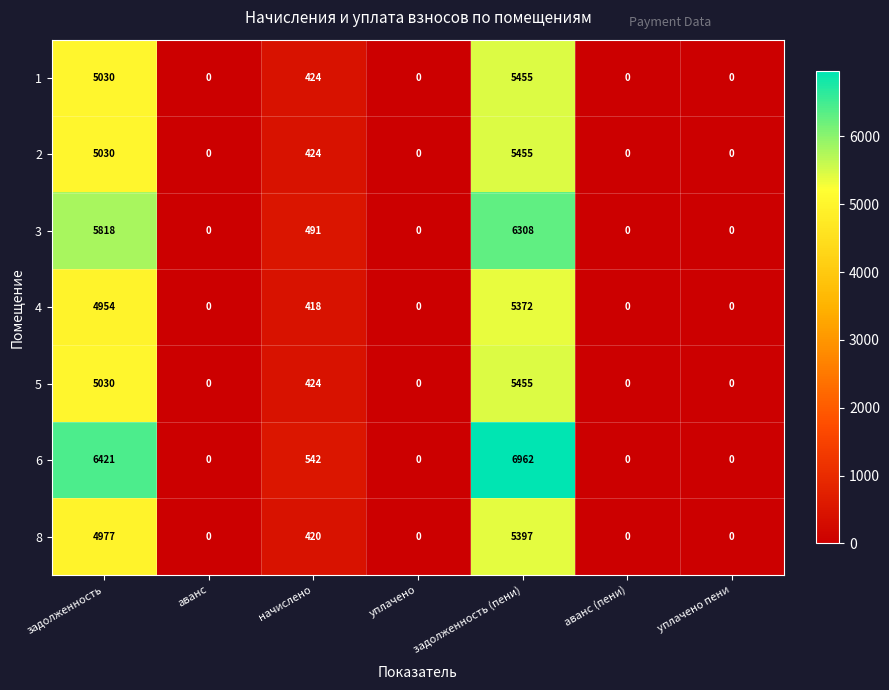

Is it true that 8 equals 420 at начислено?

True